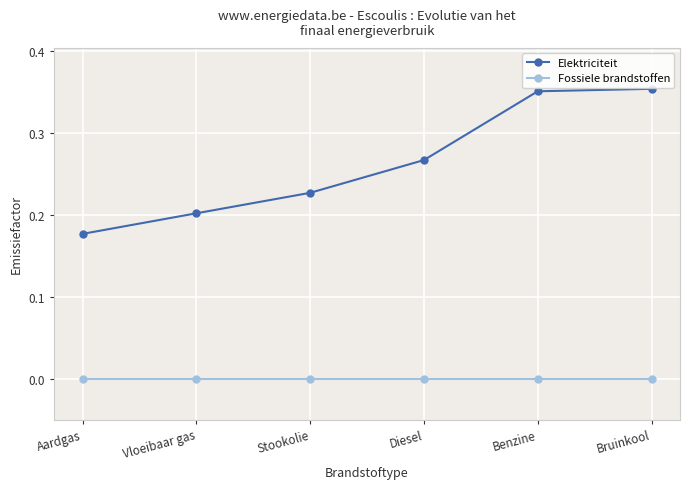

What is the label of the 2nd point from the left?

Vloeibaar gas